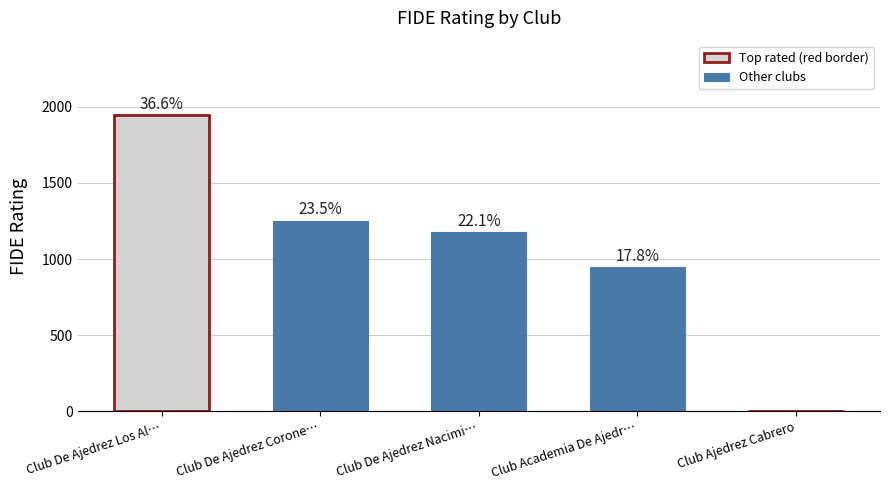

Reading left to right, extract all data points from this chart.

1948	1253	1176	945	0